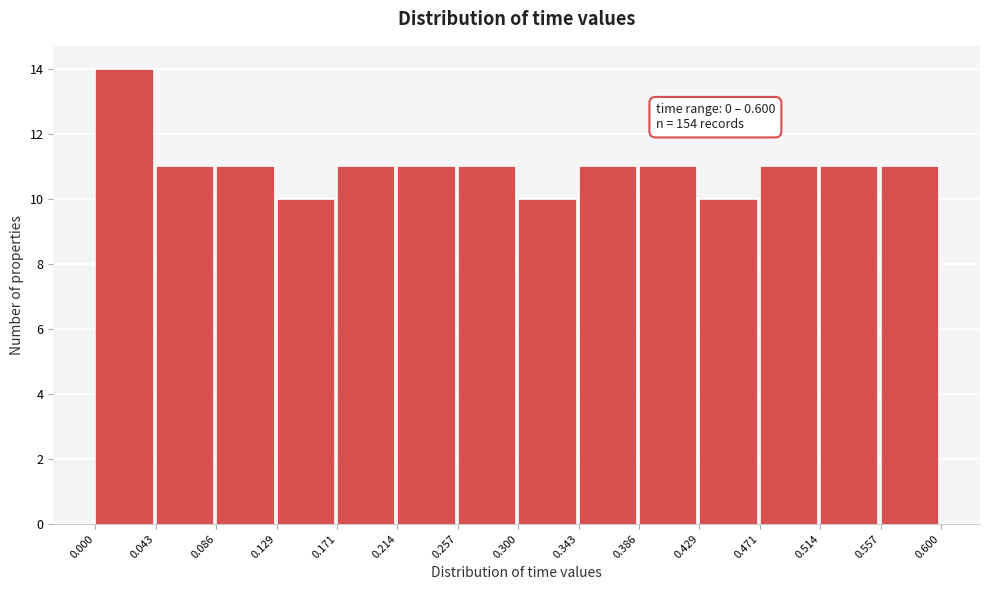

Over which range of the x-axis is the bar tallest?

0.000 to 0.043